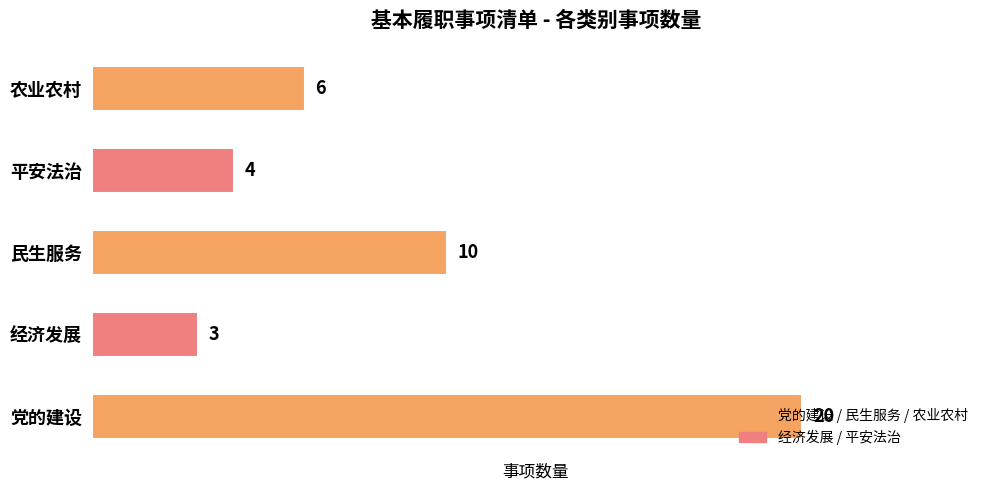

What is the maximum value shown in the chart?

20